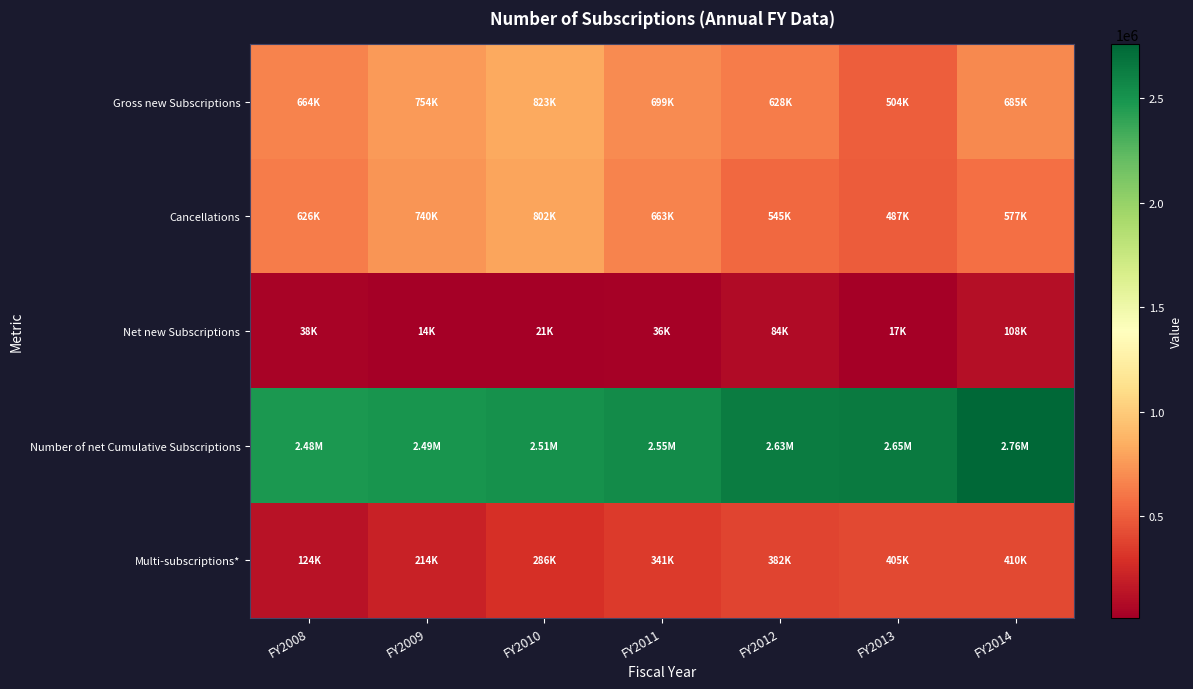

Between FY2013 and FY2014, which is larger?

FY2014